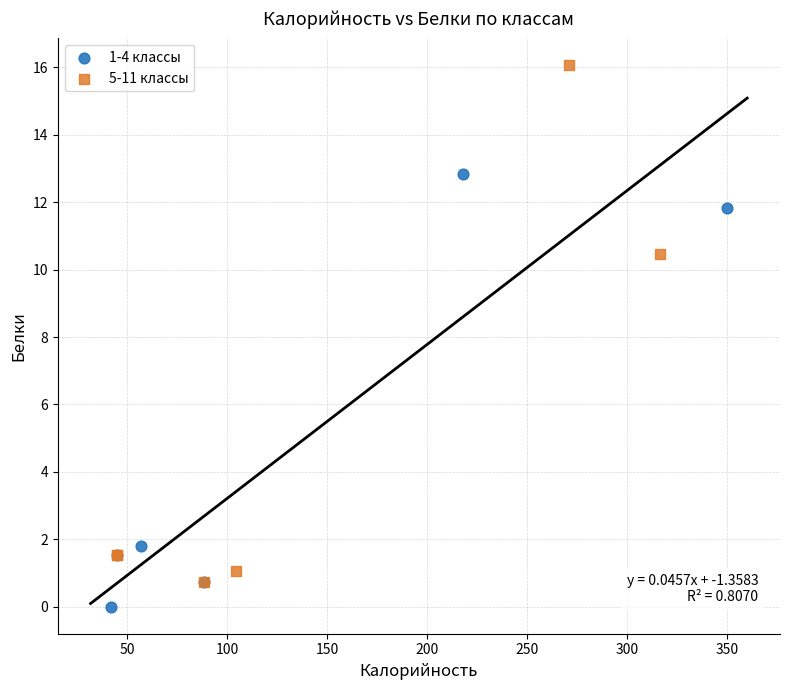

Which series has the largest Y range (max minus min)?

5-11 классы